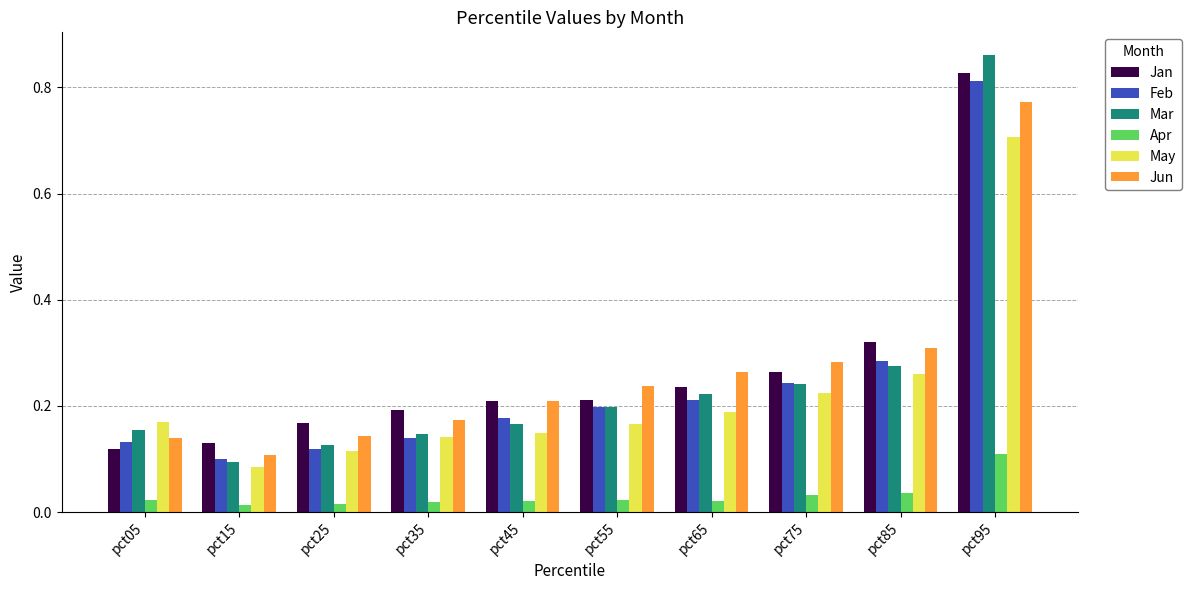

At which category is the sum across all series the highest?

pct95